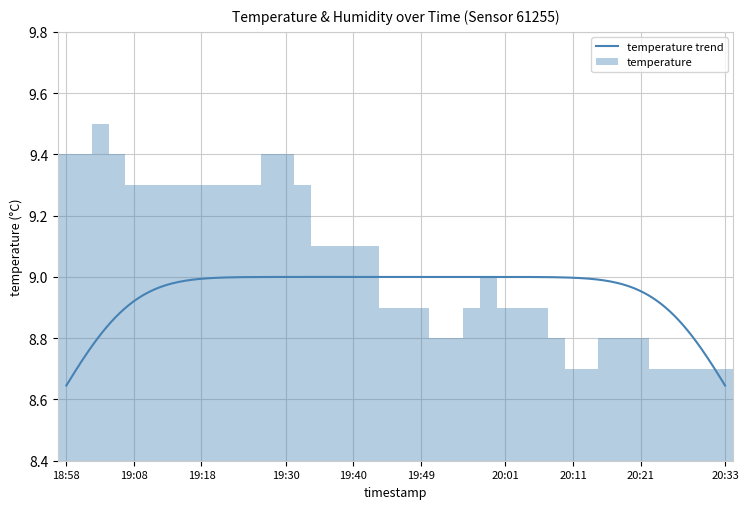

At which category does the chart reach its minimum across all series?

20:11